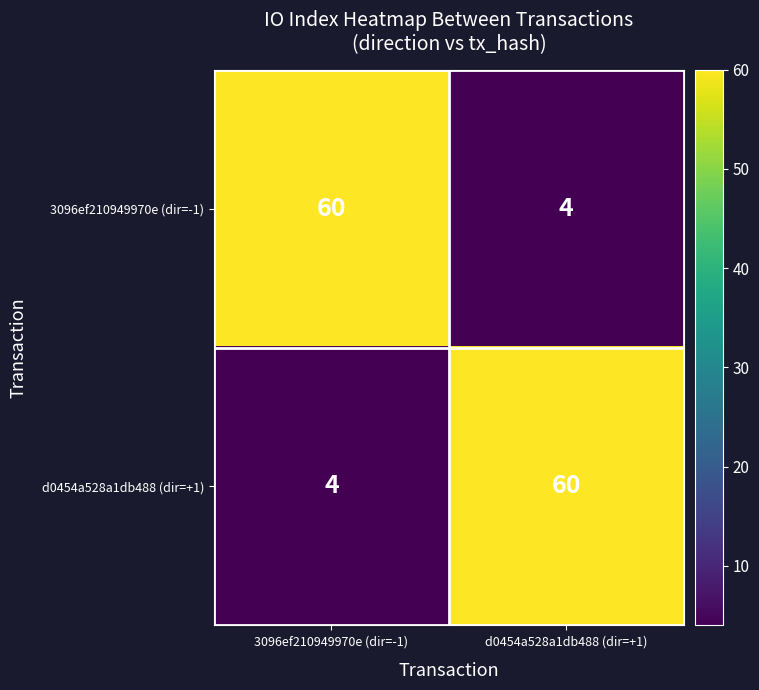

Which series has the largest range (max minus min)?

3096ef210949970e (dir=-1)